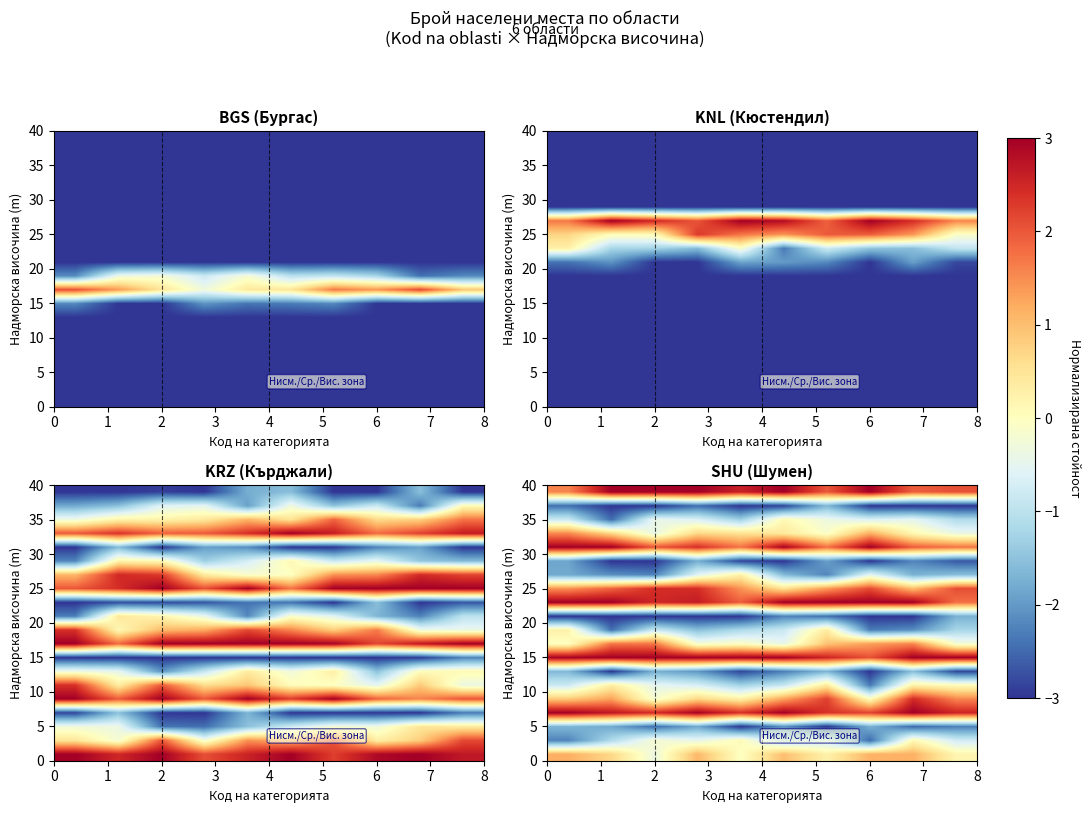

Which has a higher value, 2 or 4?

4